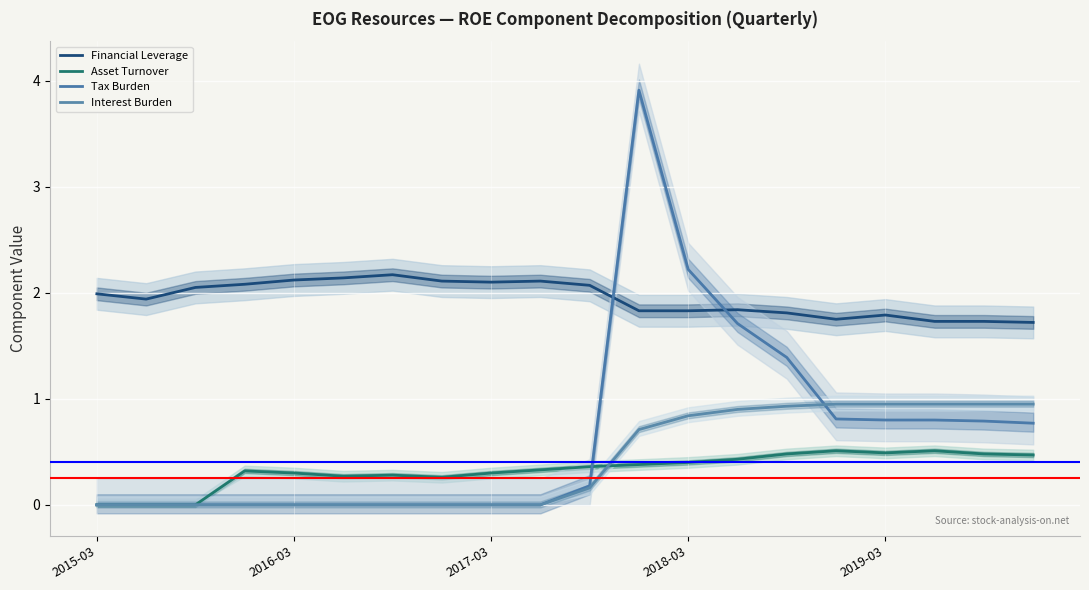

What is the approximate value of Financial Leverage at 14?

1.8